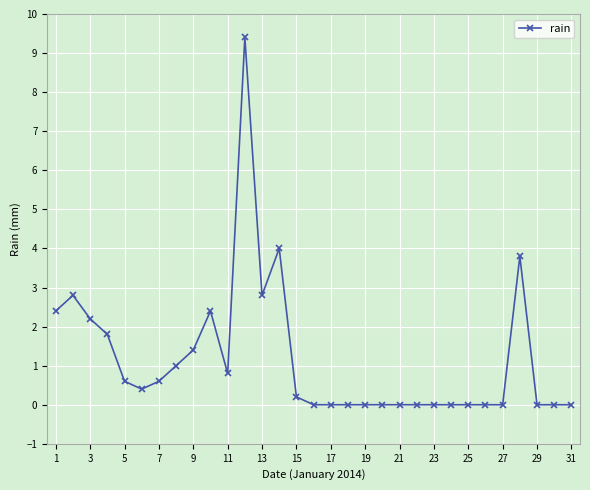

True or false: the data has more than 0 interior local peaks.

True